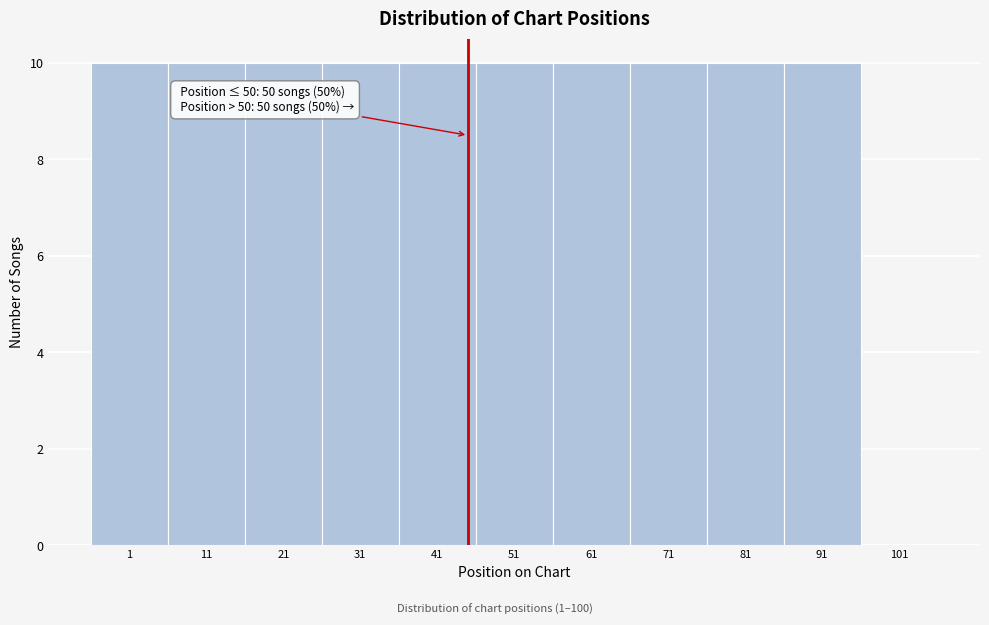

Reading left to right, extract all data points from this chart.

1=10	11=10	21=10	31=10	41=10	51=10	61=10	71=10	81=10	91=10	101=0